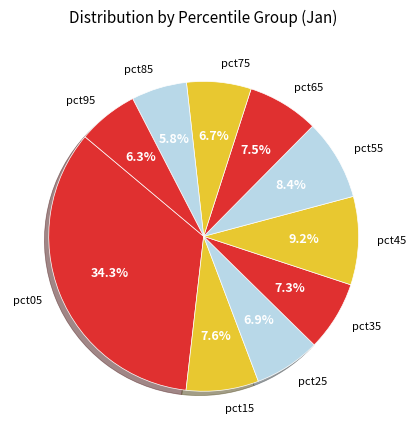

True or false: pct65 accounts for 1% of the total.

False